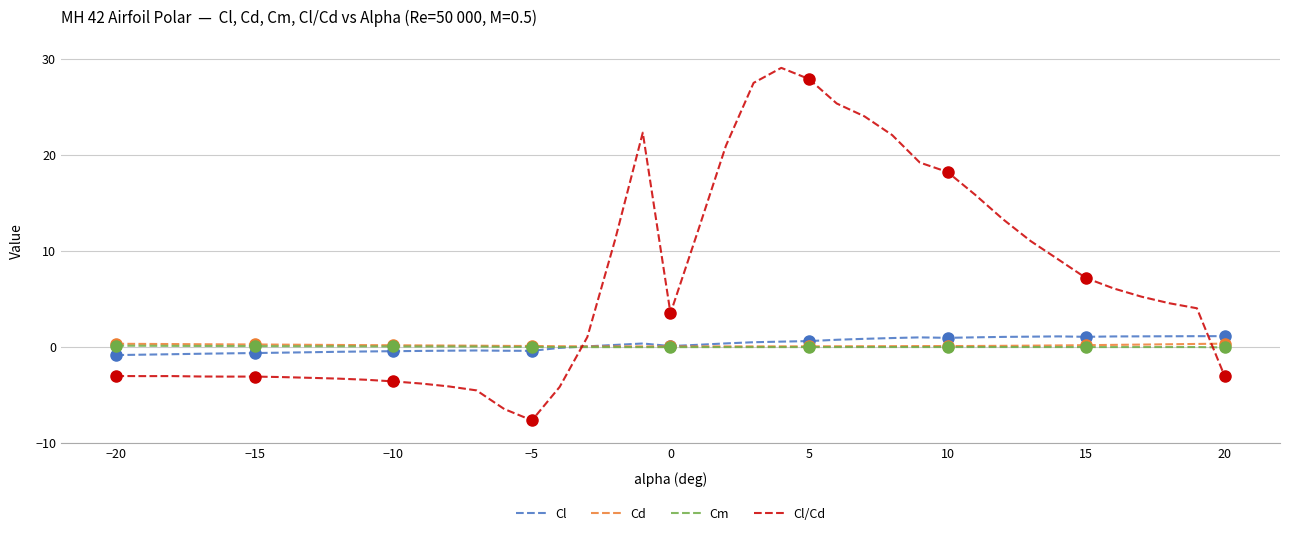

The Cd series shows 0.0 at 10. True or false?

True